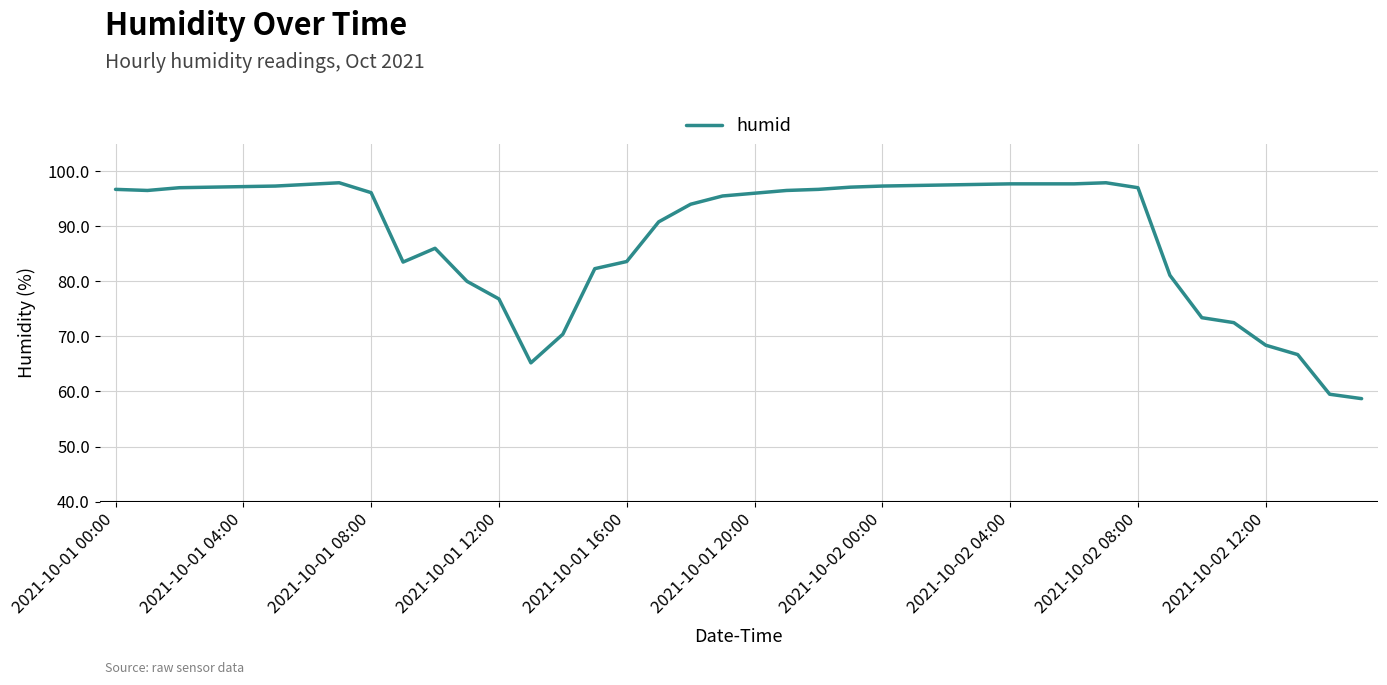

What is the average value?

88.1